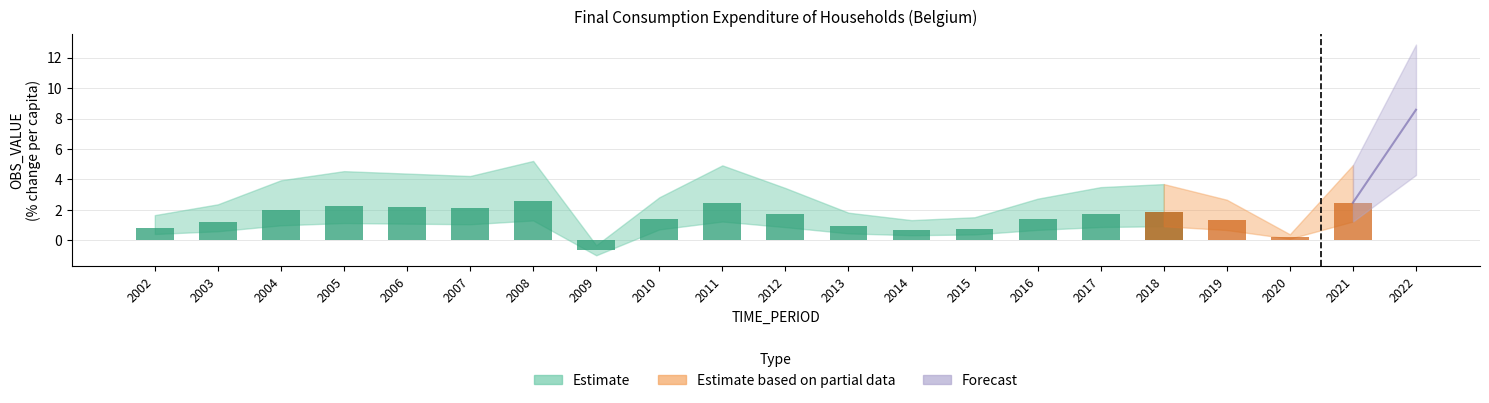

Rank the series by their average value, from lowest to highest.

OBS_VALUE_lower, OBS_VALUE, OBS_VALUE_upper